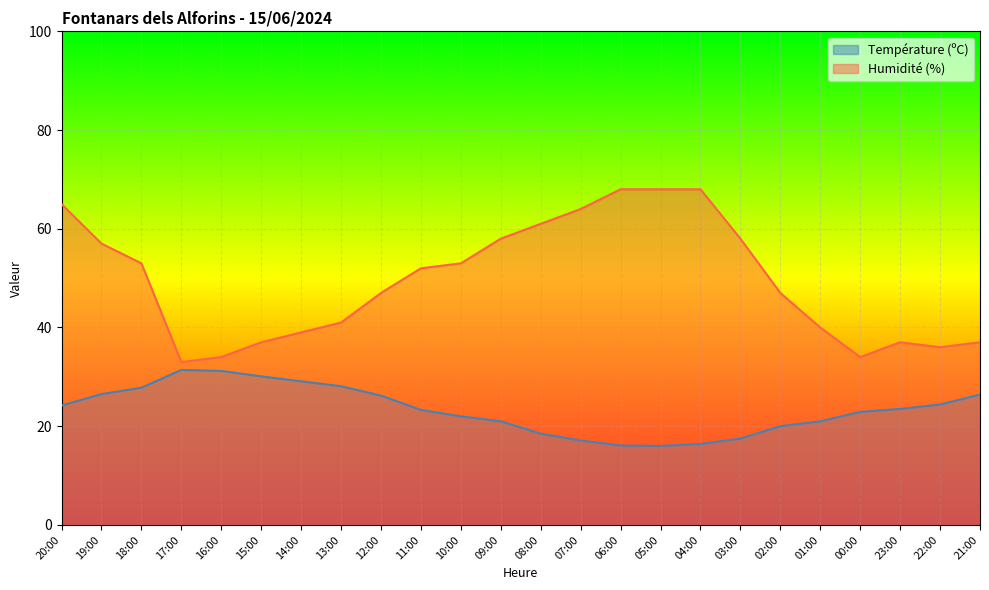

What is the difference between the Température (ºC) values at 04:00 and 19:00?

10.1